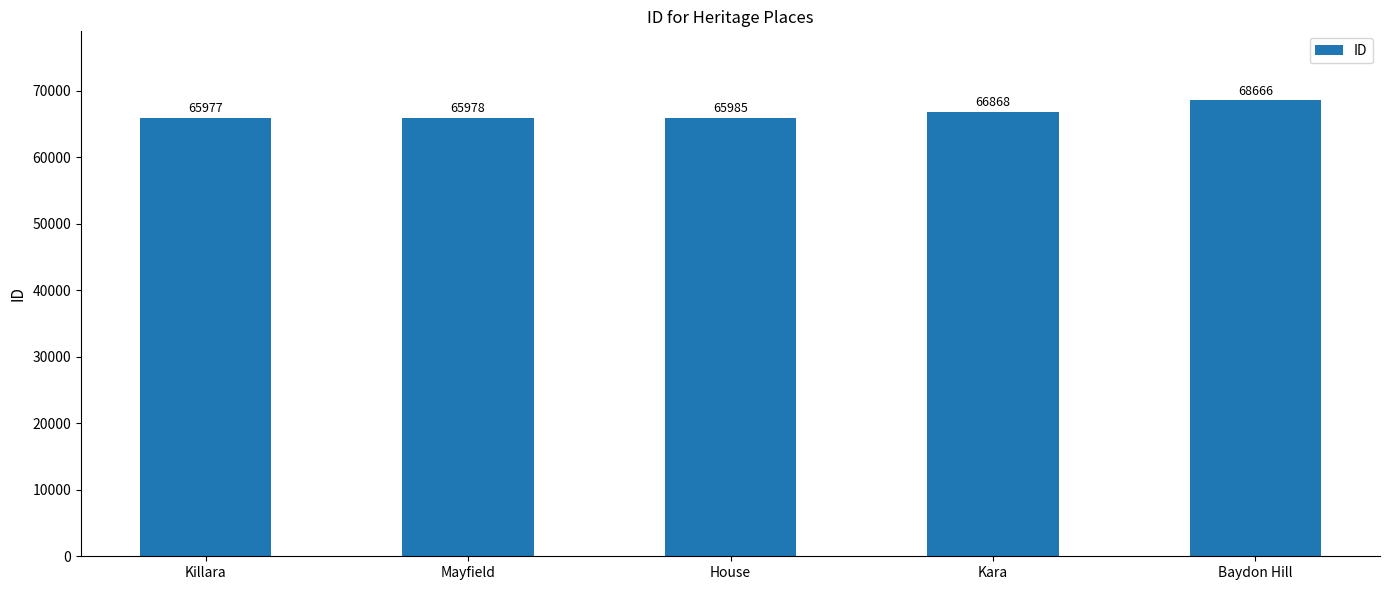

What is the difference between the values at Baydon Hill and Kara?

1798